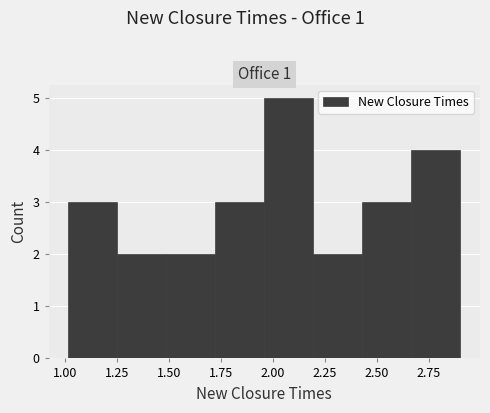

Reading left to right, transcribe this chart: for each bar, give the range it covers on the x-axis and its height. Neither the bar edges nor the heights are printed on the chart, so give them approximately, as read against the axes.

1.00 to 1.25: 3
1.25 to 1.50: 2
1.50 to 1.70: 2
1.70 to 1.95: 3
1.95 to 2.20: 5
2.20 to 2.45: 2
2.45 to 2.65: 3
2.65 to 2.90: 4